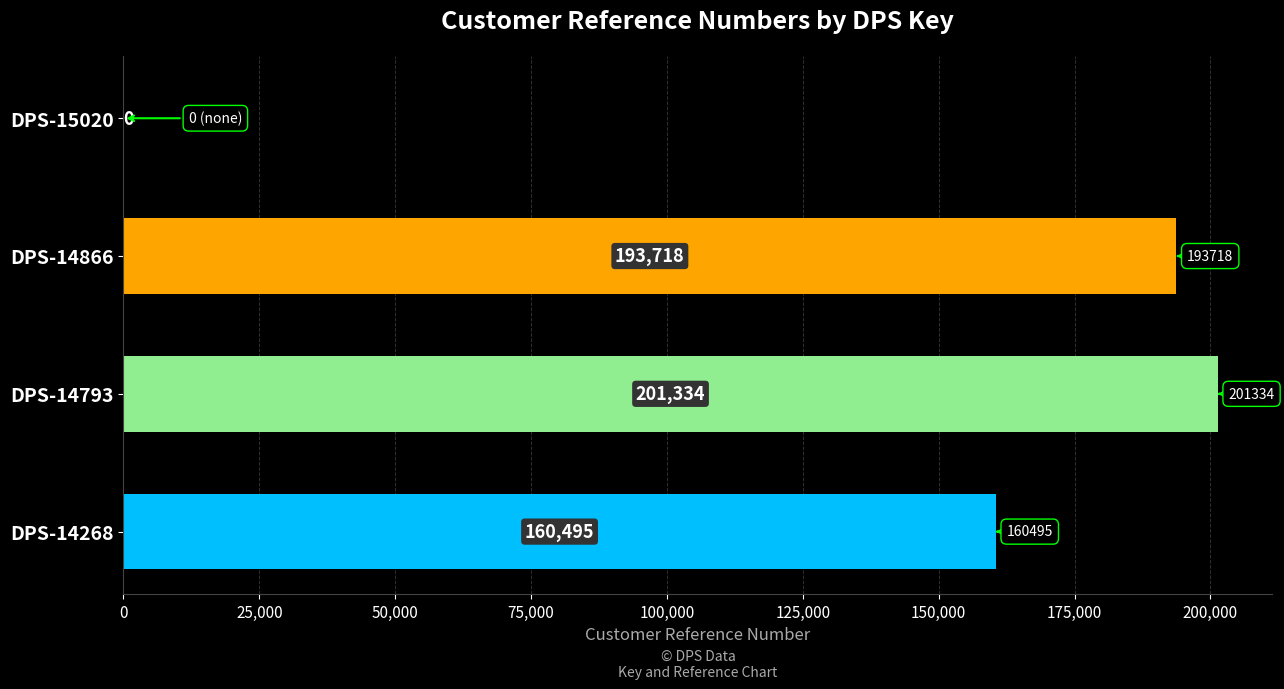

What is the average value?

138887